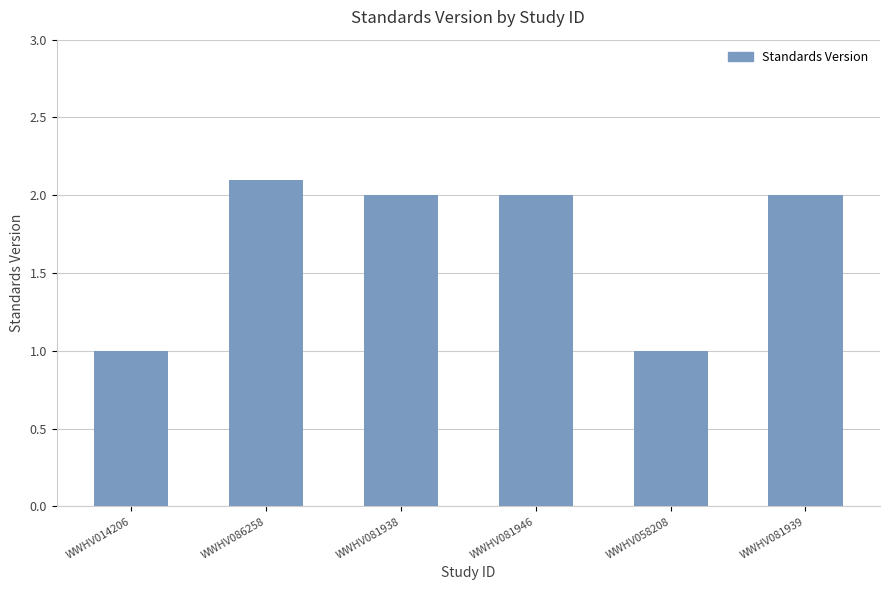

What is the maximum value shown in the chart?

2.1